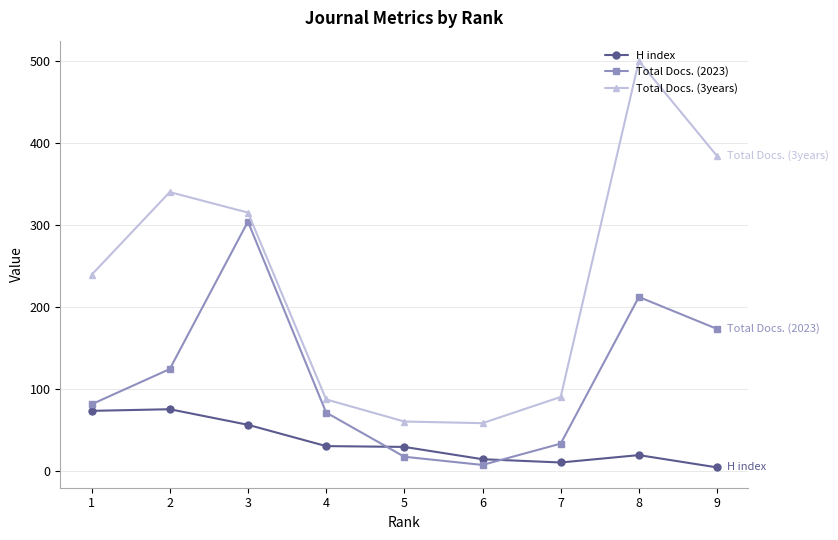

What value does the H index series have at 3?

56